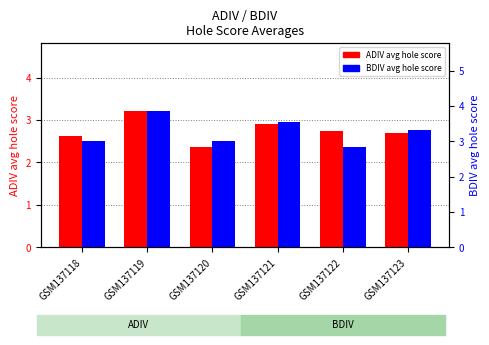

Rank the series by their average value, from highest to lowest.

BDIV avg hole score, ADIV avg hole score